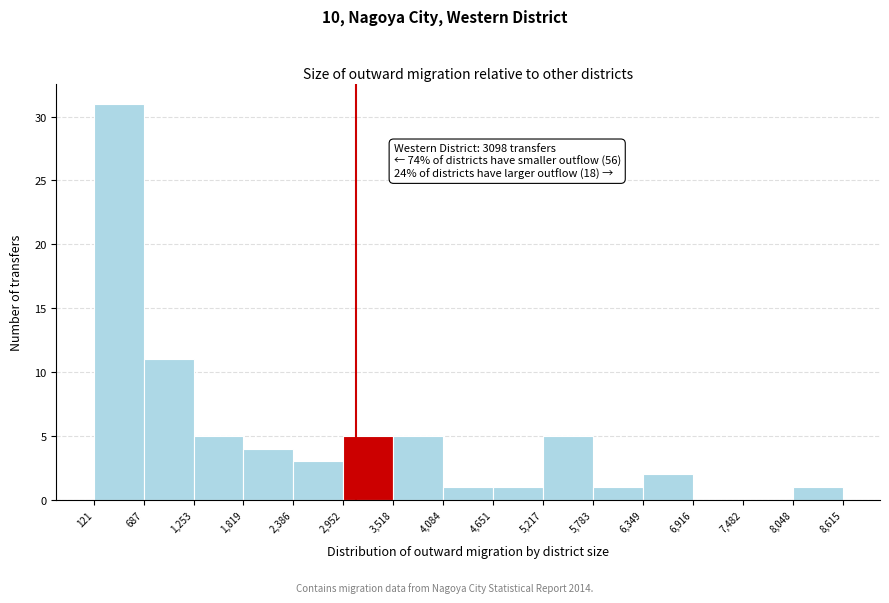

Which range on the x-axis has the tallest bar?

121 to 687